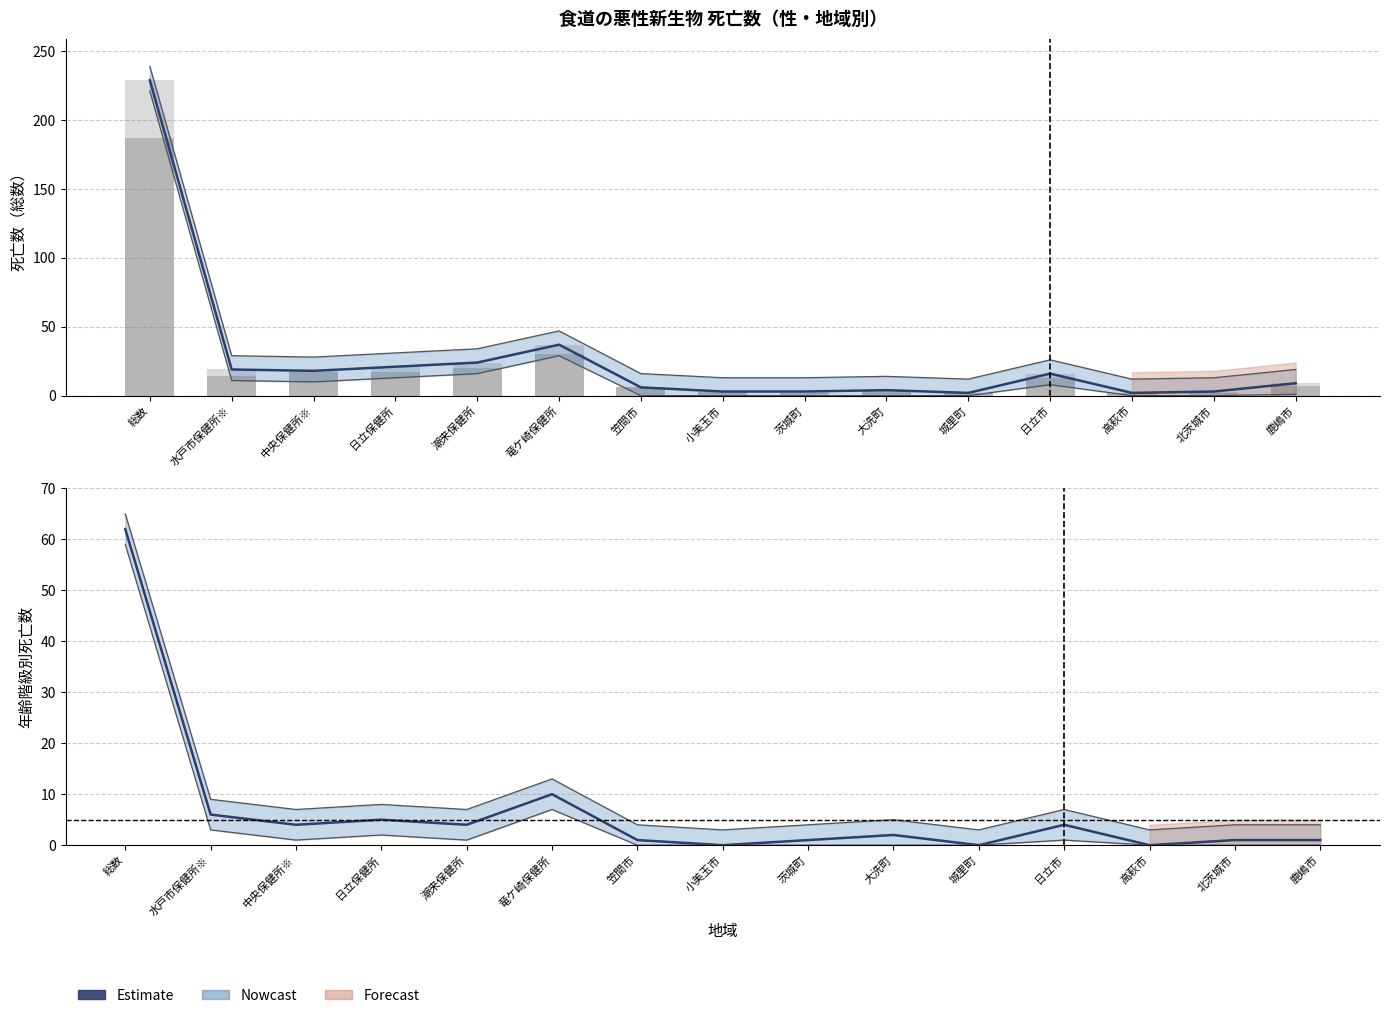

At which label does 女（実測） first exceed 1?

総数